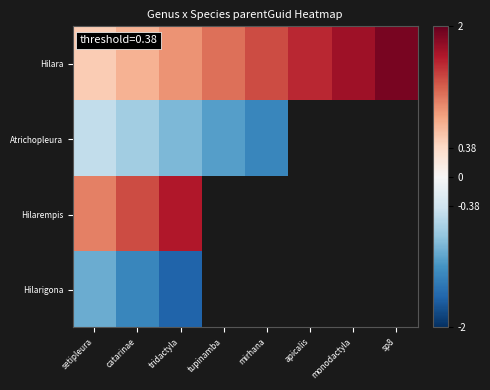

Where is Hilara nearest to the value 1?

tridactyla